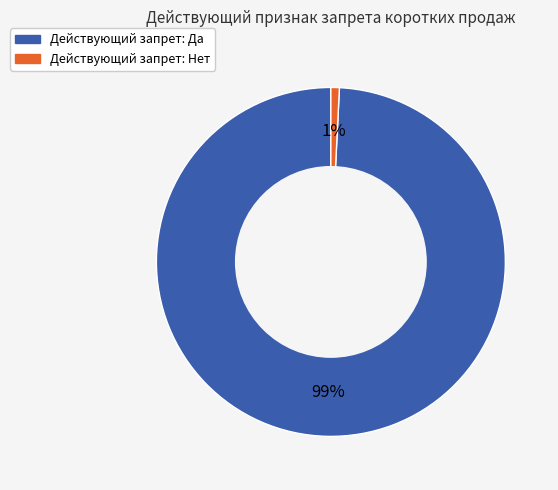

To the nearest percent, what is the average slice percentage?

50%